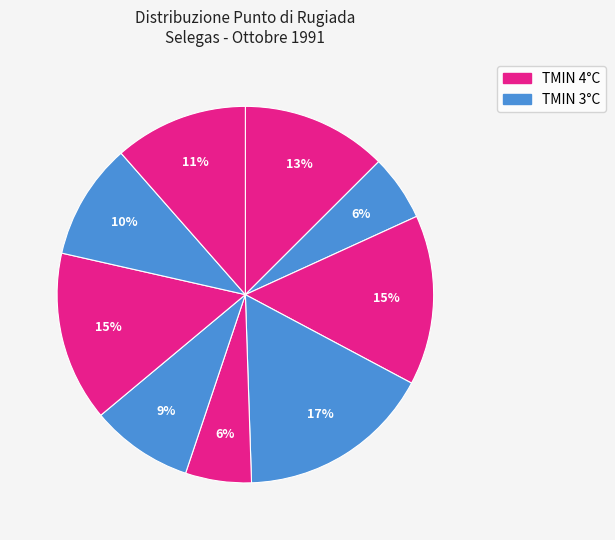

How many segments does this pie chart have?

9